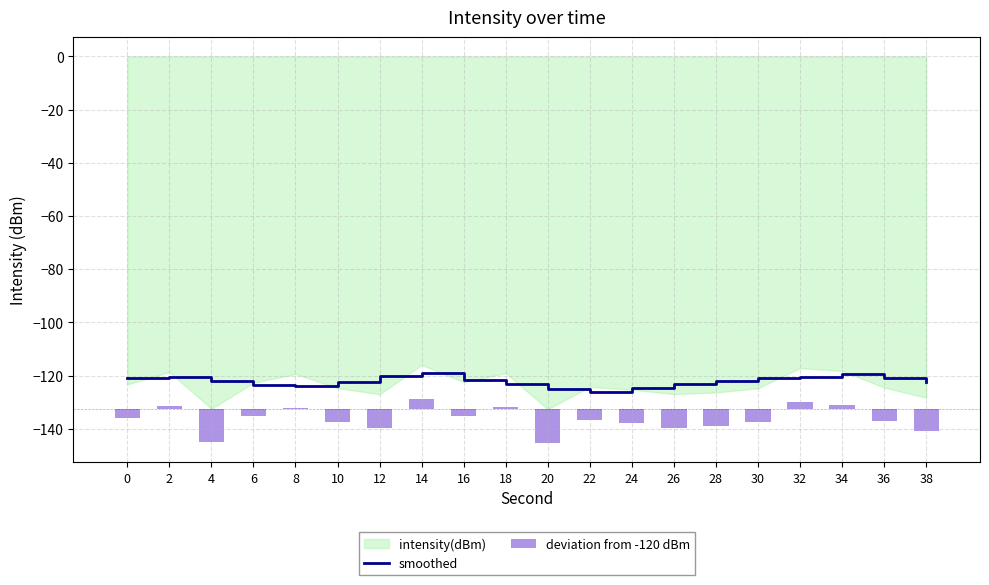

What is the difference between the maximum and minimum values in the smoothed series?

7.0